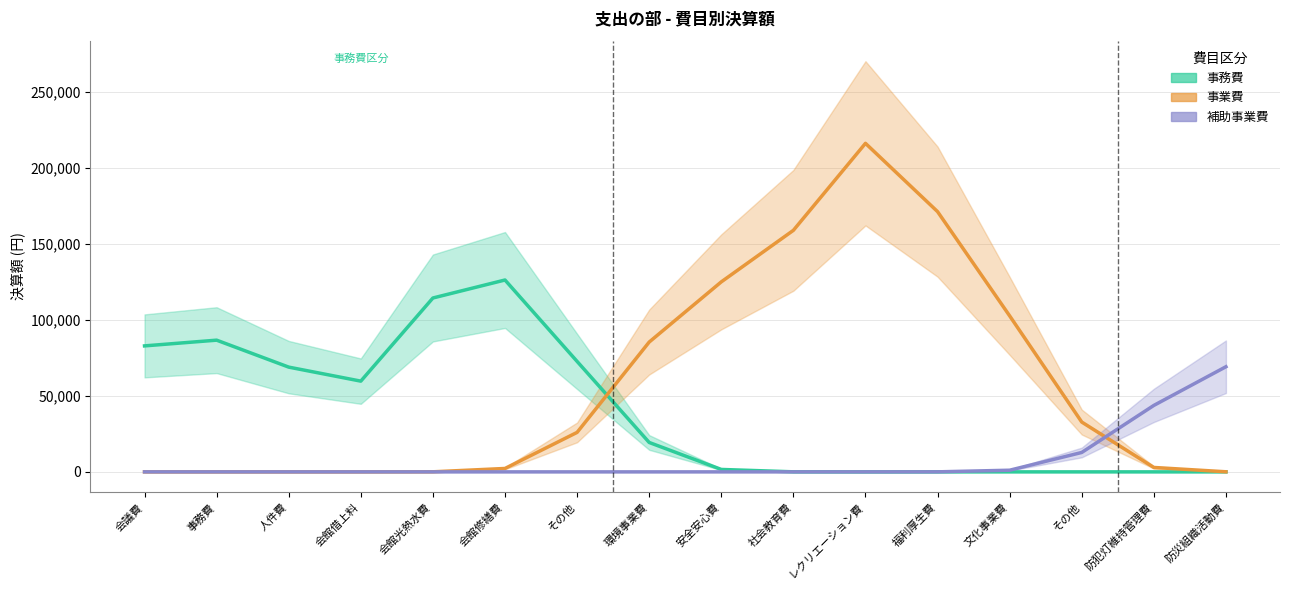

The value of 補助事業費 at 事務費 is 0.0. True or false?

True